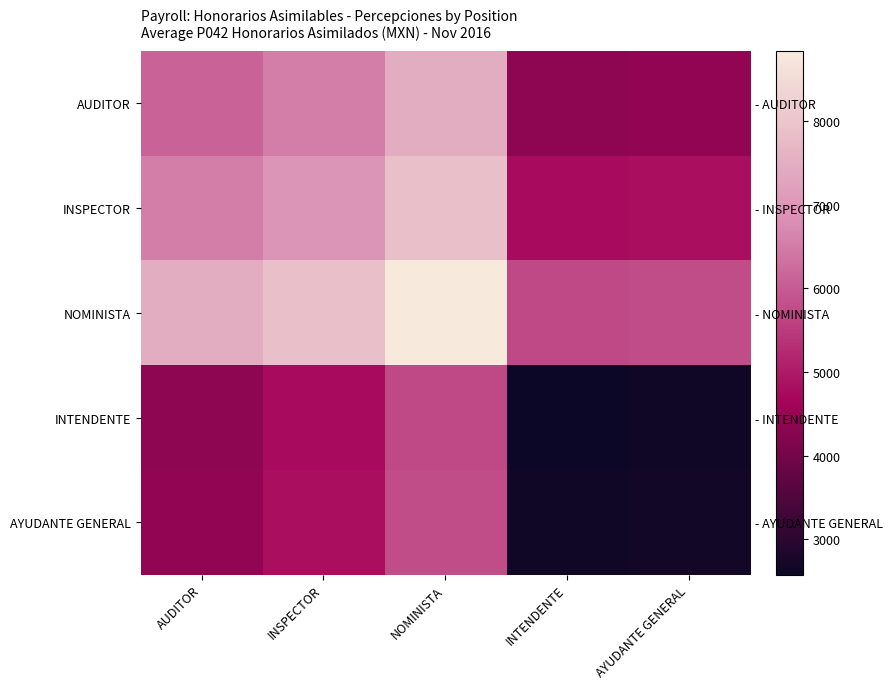

What is the difference between the second highest and second lowest values in the AUDITOR series?

2122.7